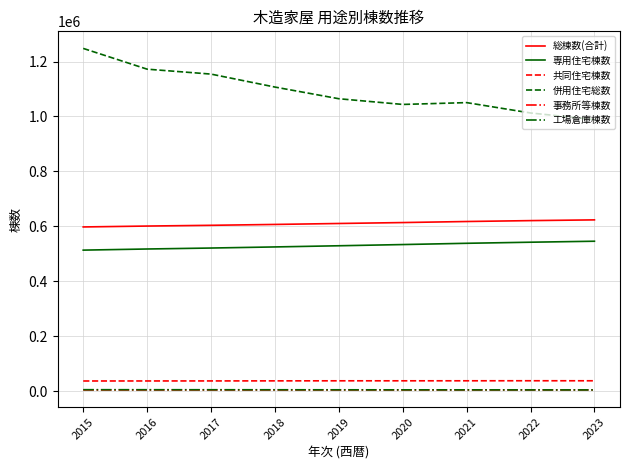

True or false: 共同住宅棟数 has a value of 37775 at 2020.

True